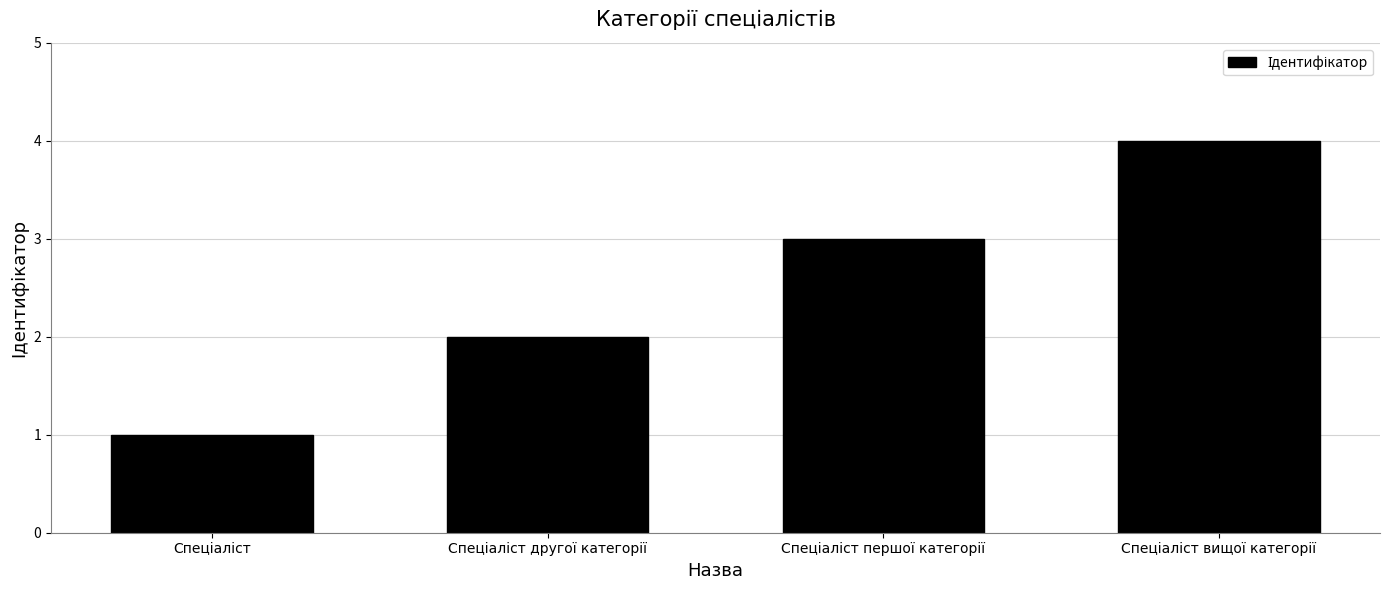

Reading left to right, what are all the values shown in this chart?

1	2	3	4